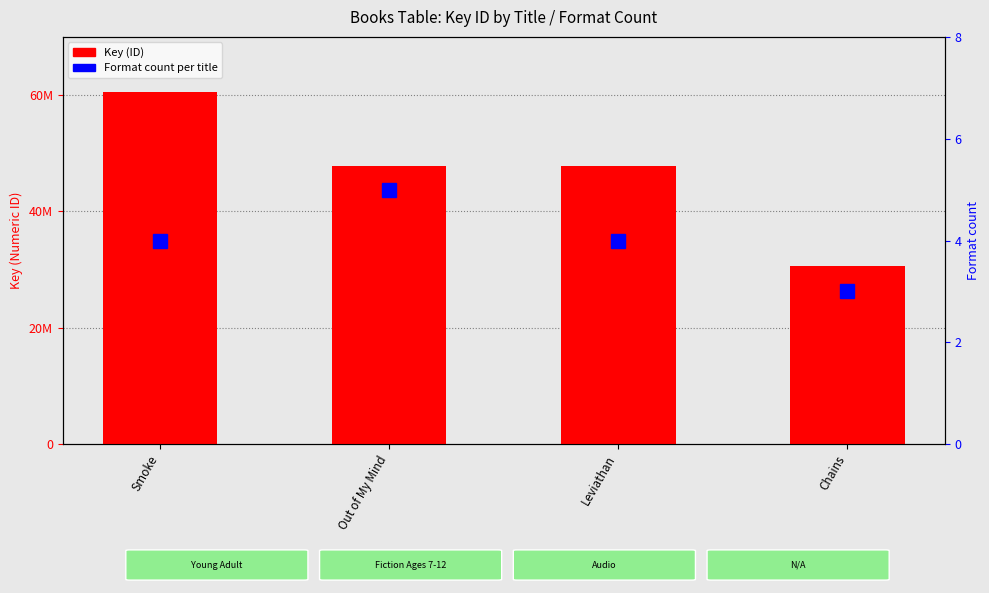

Reading left to right, extract all data points from this chart.

Key (ID): 60593849	47856459	47860103	30585656
Format count: 4	5	4	3